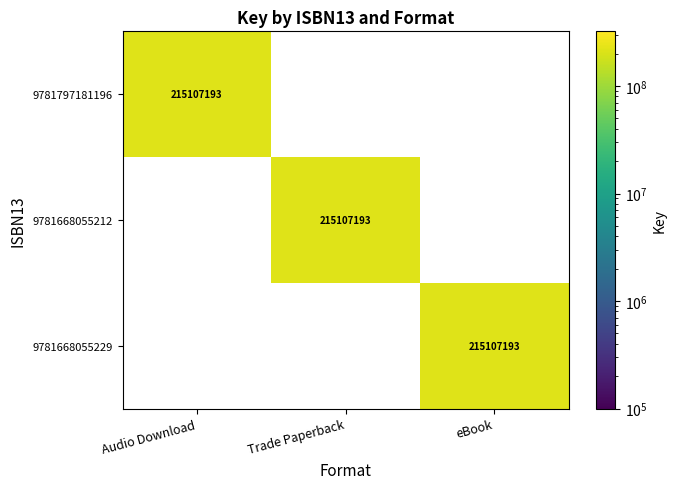

What is the difference between the highest and lowest values at Trade Paperback?

215107193